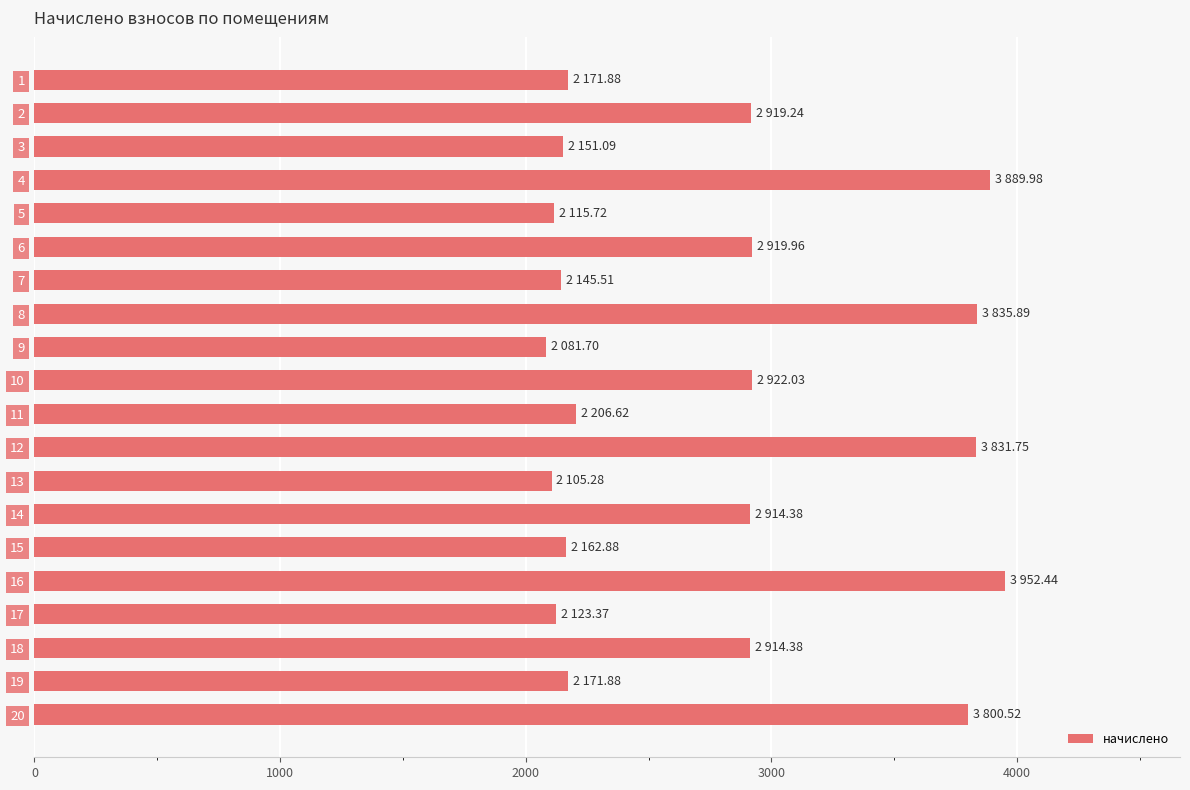

What is the value of the 19th bar from the top?

2171.9